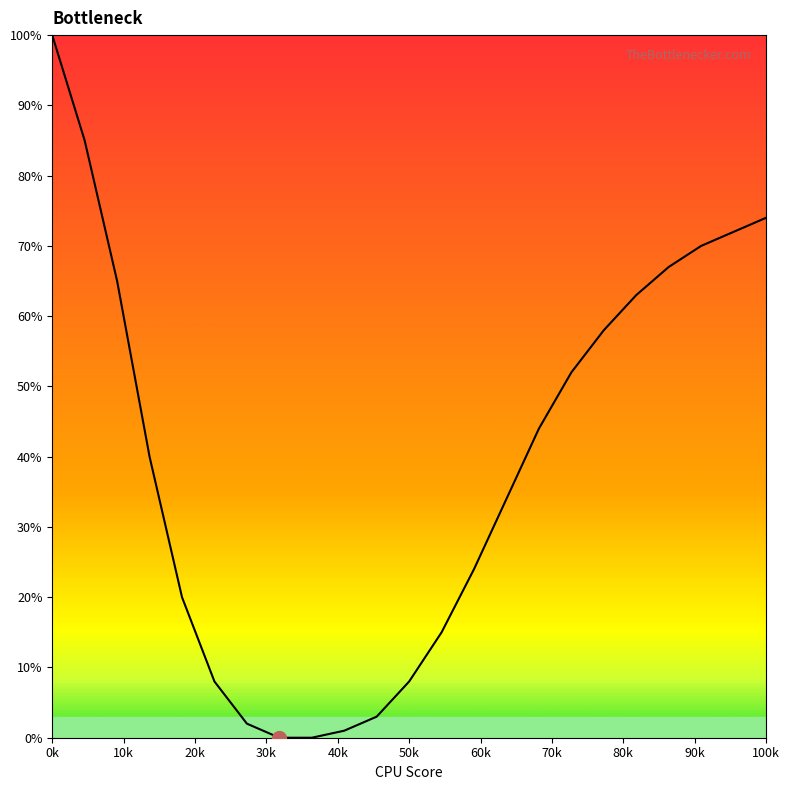

At which category does the chart reach its peak across all series?

0k